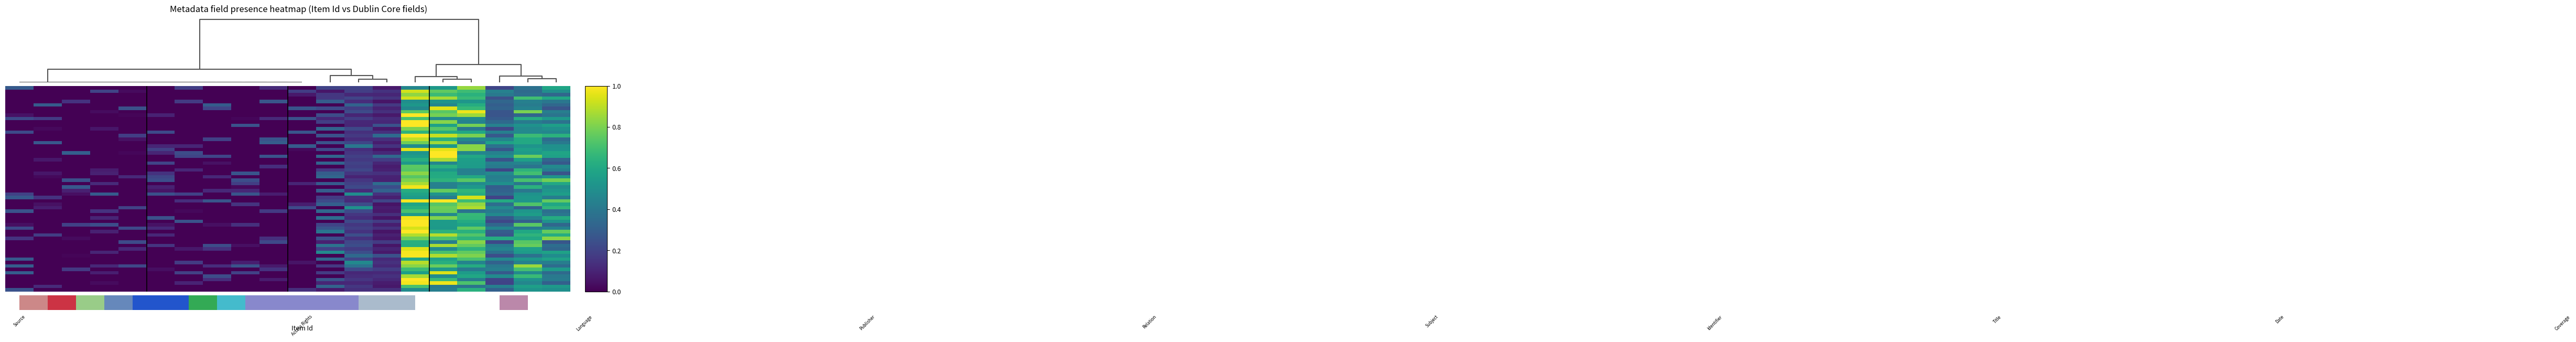

The 683 series shows 0.6 at Dublin Core:Bibliographic Citation. True or false?

False